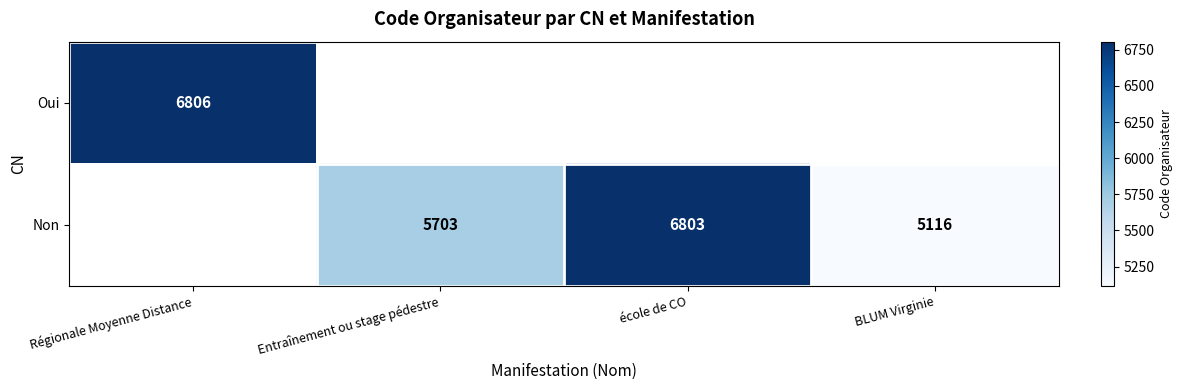

Is it true that Oui equals 6806 at Régionale Moyenne Distance?

True